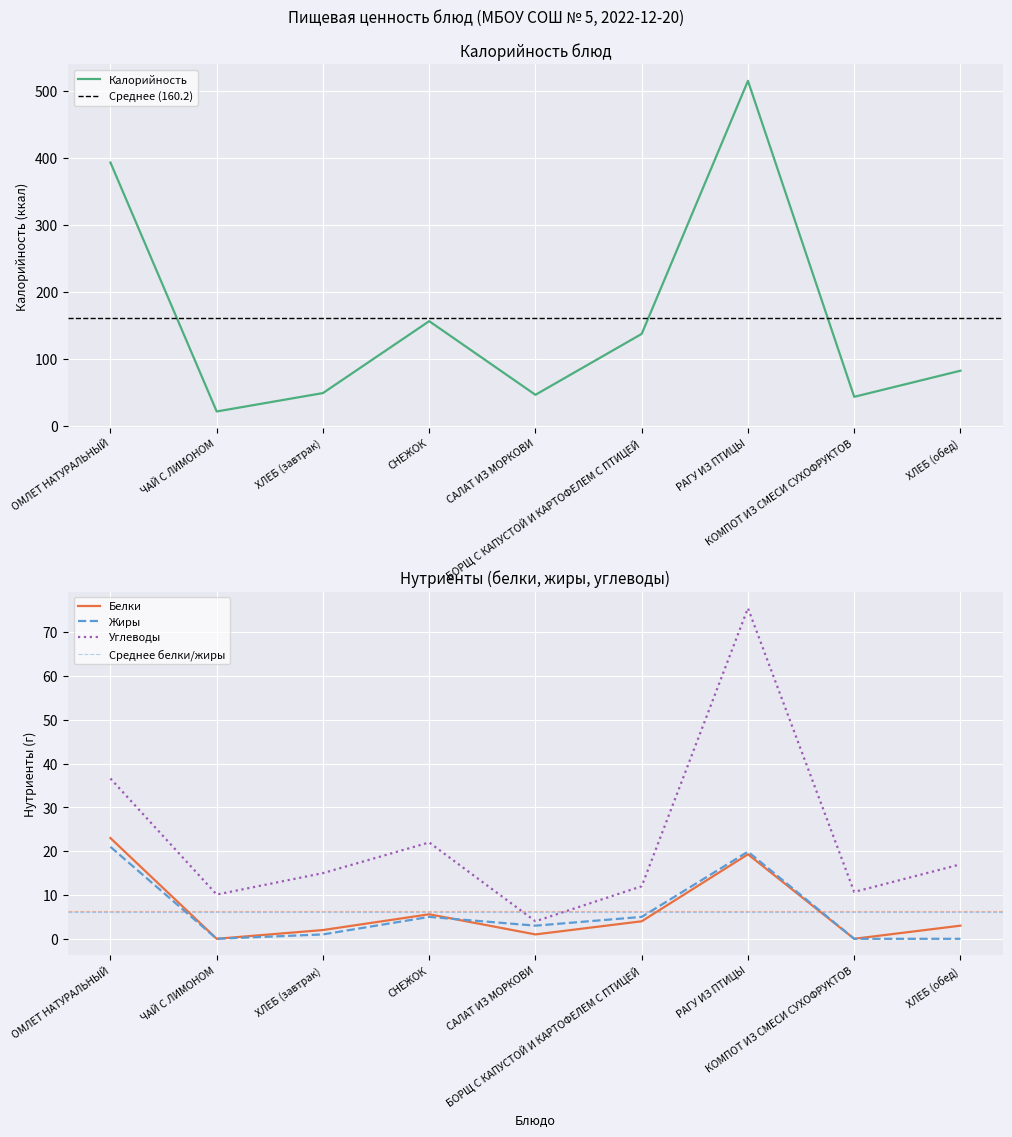

The Жиры series shows 21.0 at ОМЛЕТ НАТУРАЛЬНЫЙ. True or false?

True